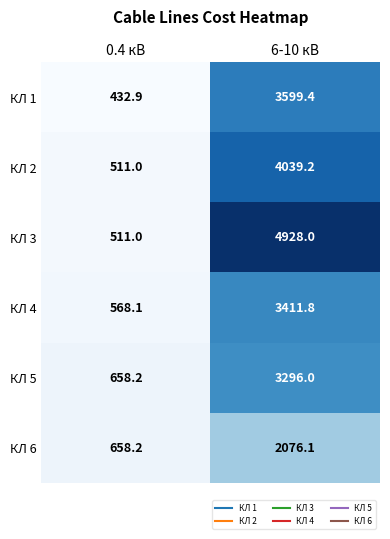

At 6-10 кВ, list the series in order from largest to smallest.

КЛ 3, КЛ 2, КЛ 1, КЛ 4, КЛ 5, КЛ 6